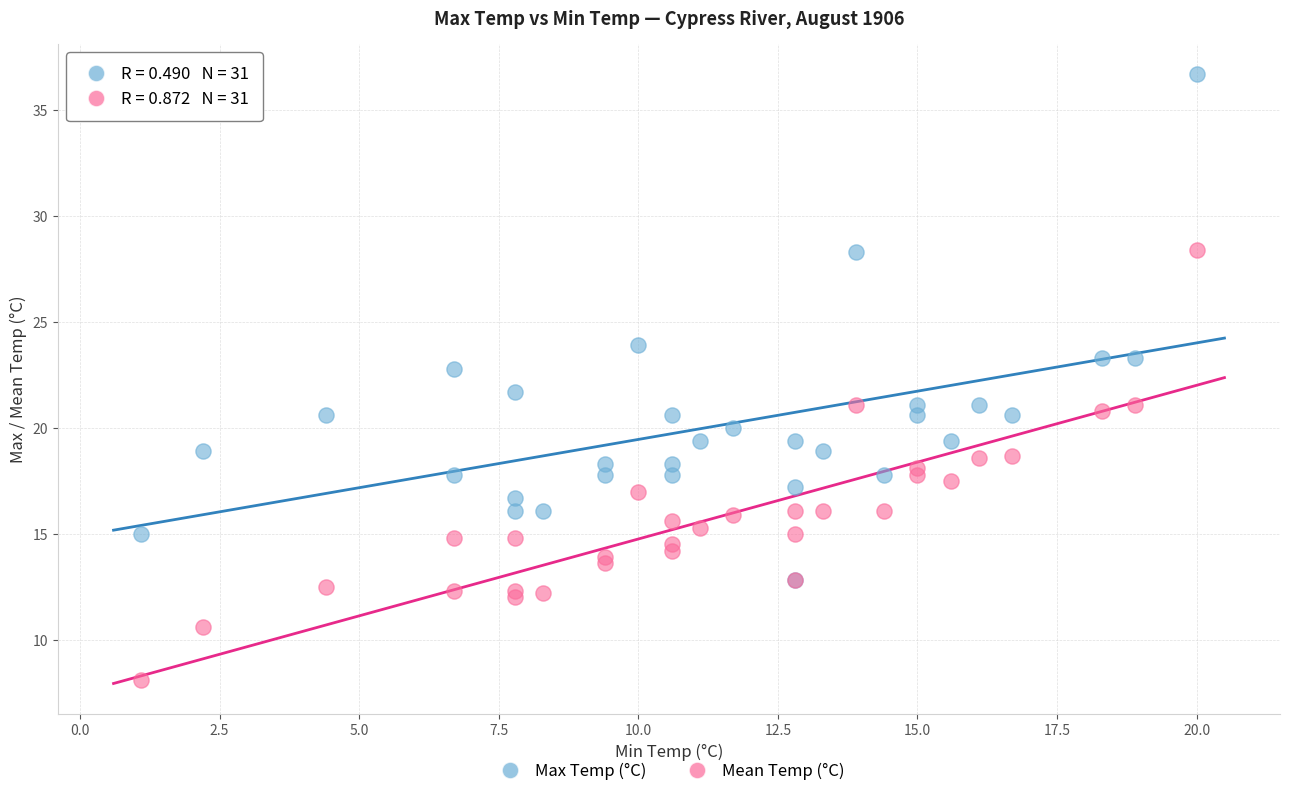

Which series has the largest Y range (max minus min)?

Max Temp (°C)